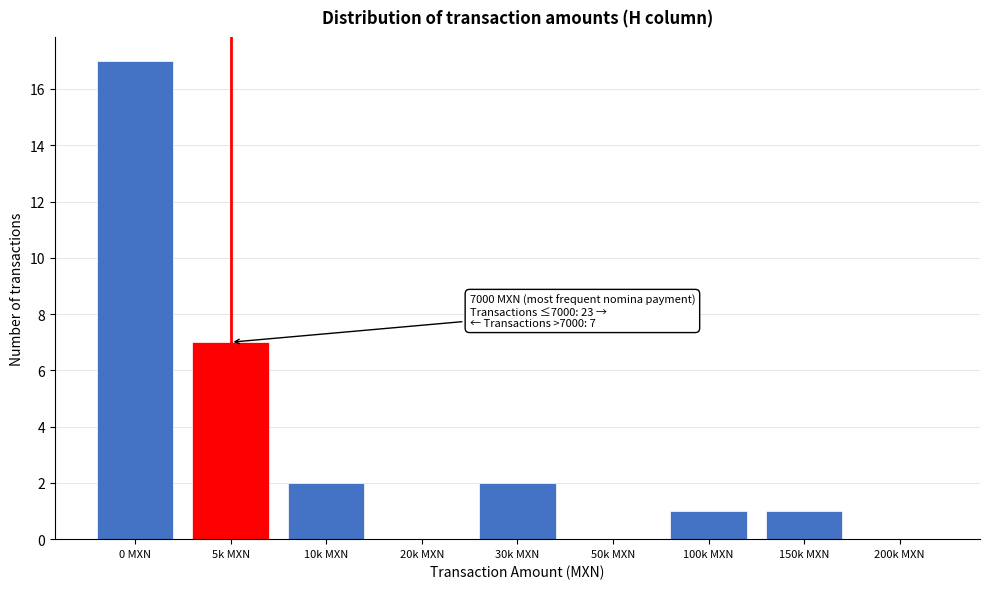

Reading left to right, what are all the values shown in this chart?

0 MXN=17	5k MXN=7	10k MXN=2	20k MXN=0	30k MXN=2	50k MXN=0	100k MXN=1	150k MXN=1	200k MXN=0